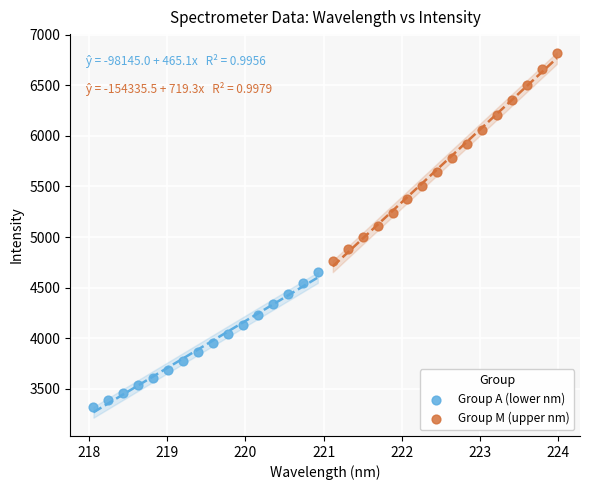

Which series reaches the maximum Y coordinate?

Group M (upper nm)